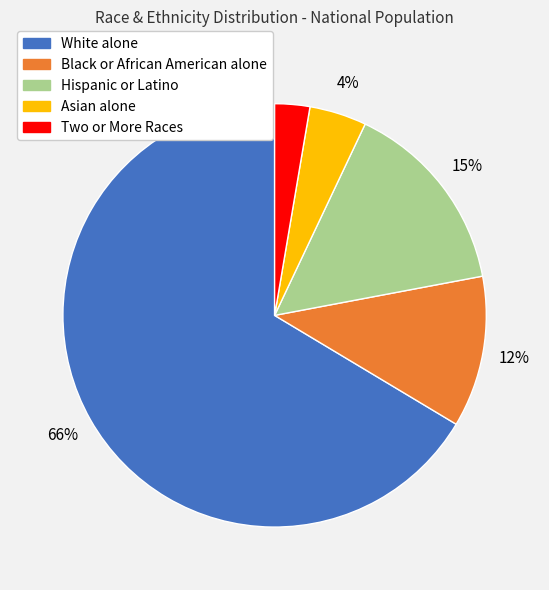

Combined, do Two or More Races and White alone account for over 50%?

Yes